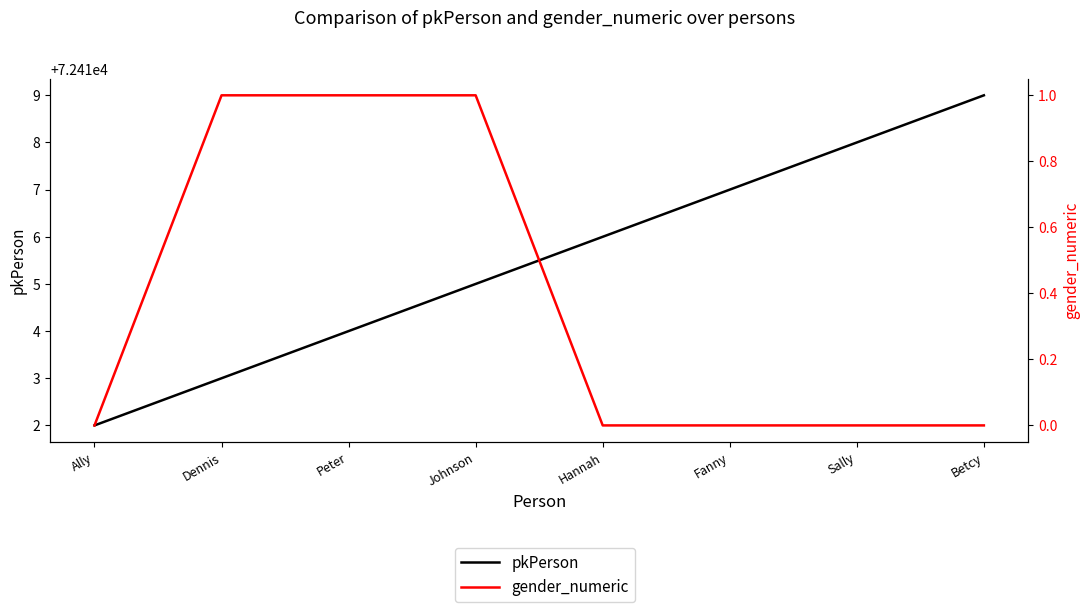

How many pkPerson values are between 72414 and 72418?

5